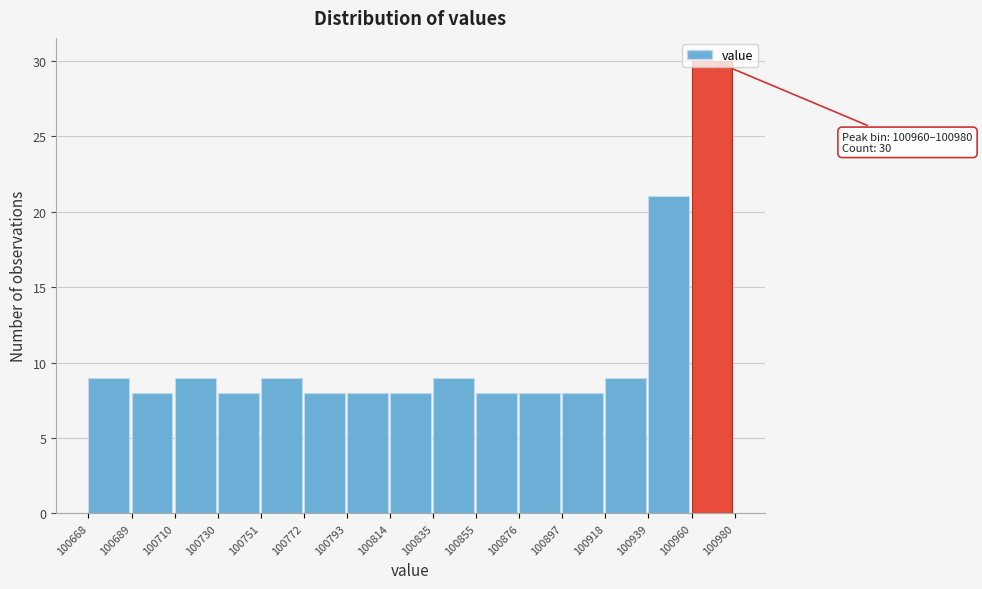

Which range on the x-axis has the tallest bar?

100960 to 100980